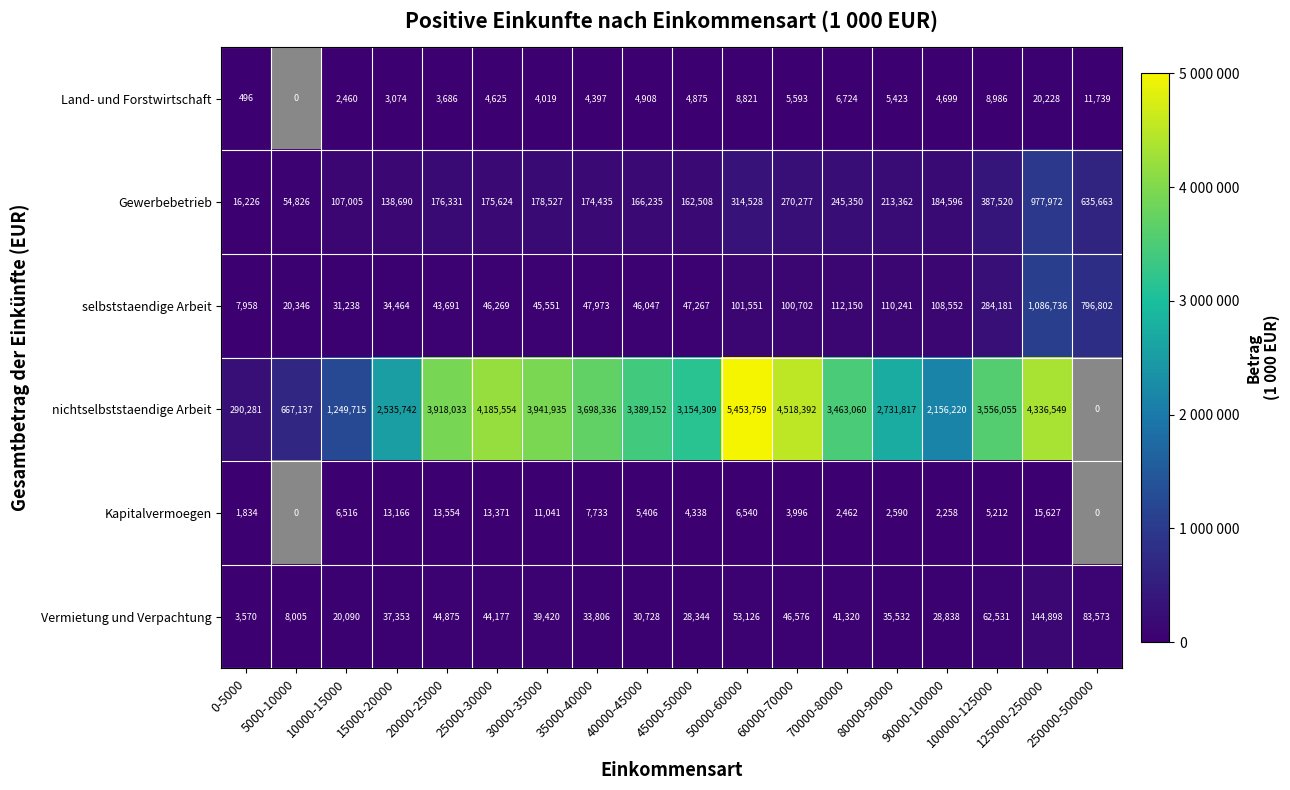

Which series changed the most between 40000-45000 and 100000-125000?

selbststaendige Arbeit